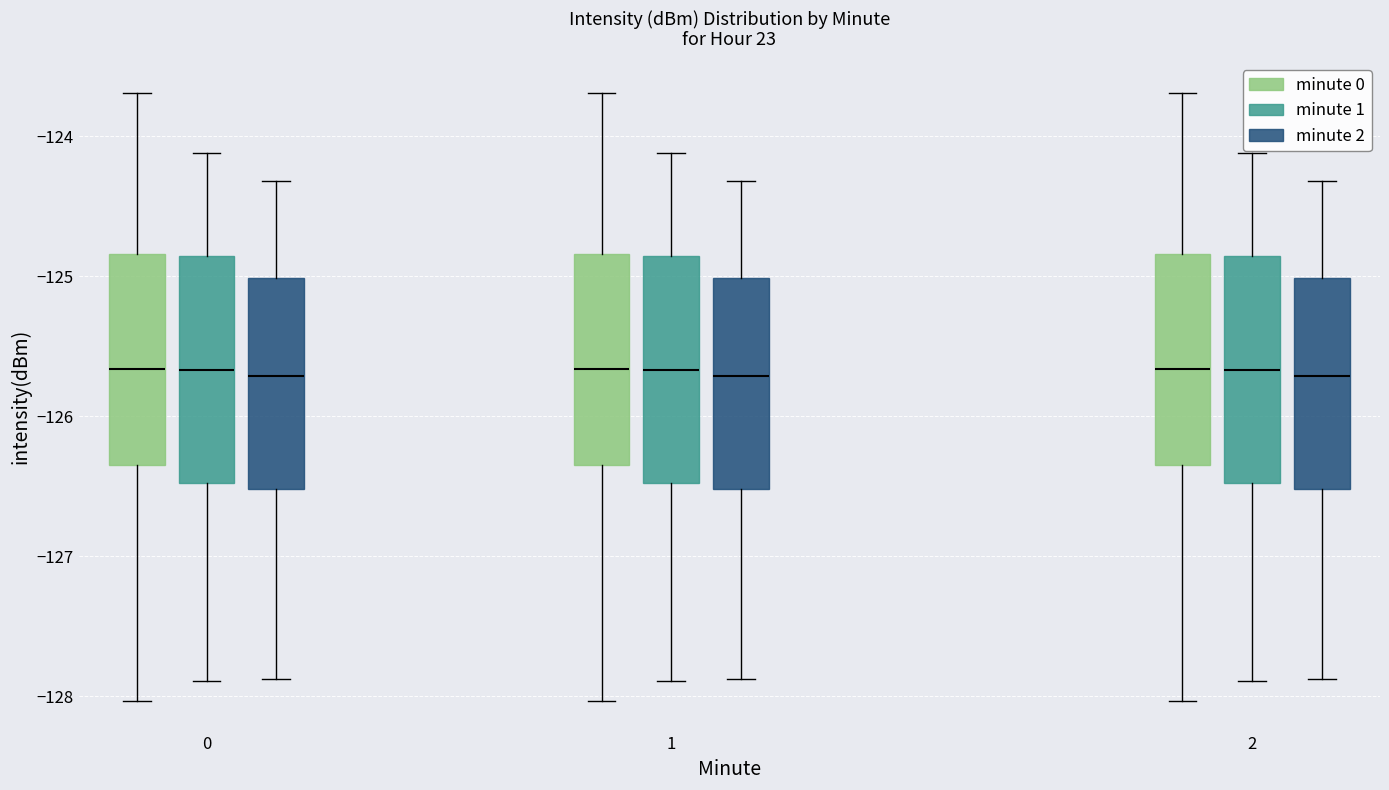

Where is the upper edge of the box for 0 (minute 1) on the y-axis? The values are not printed on the chart, so give them approximately, as read against the axis.

-124.9